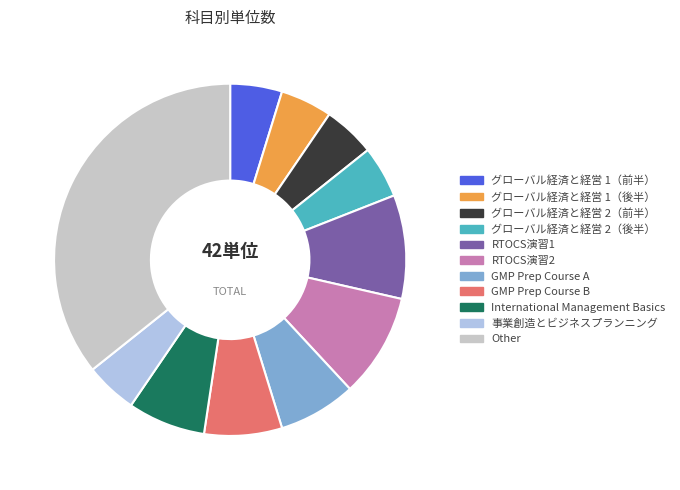

Count the number of slices in the pie.

11